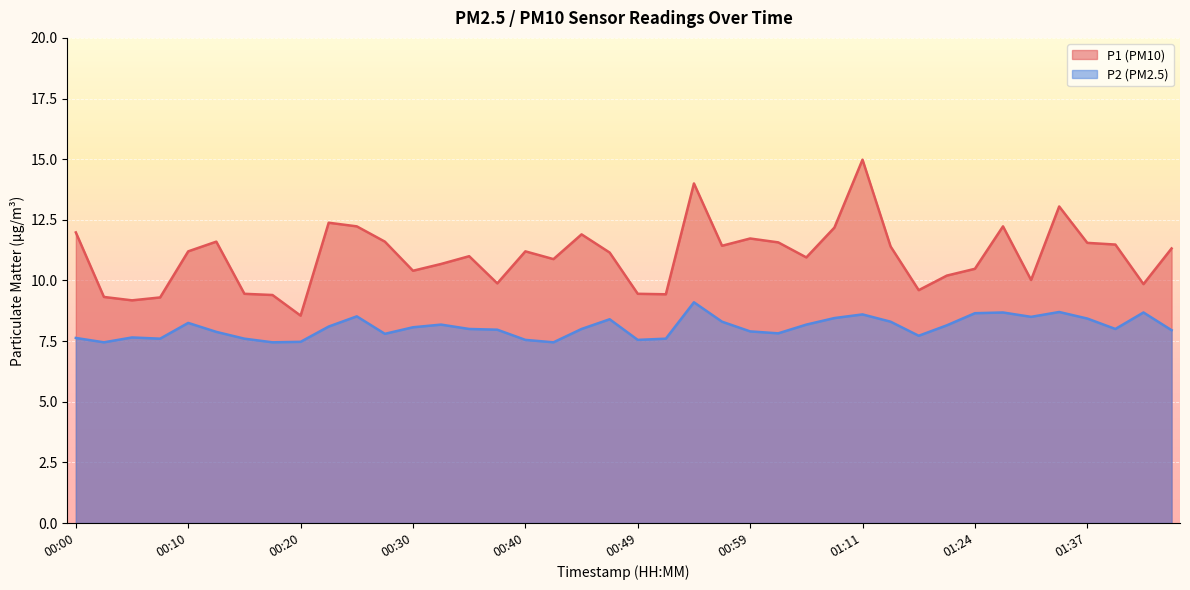

Is it true that P2 equals 7.7 at 00:05?

True